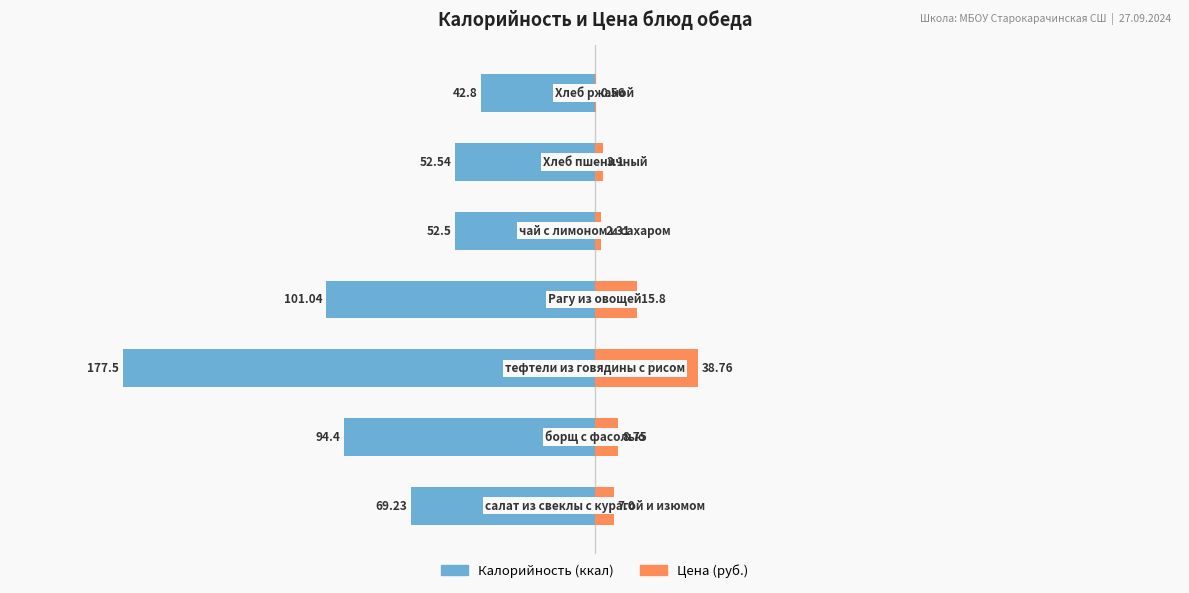

What is the sum of the Цена (руб.) values at 1 and 6?

9.3